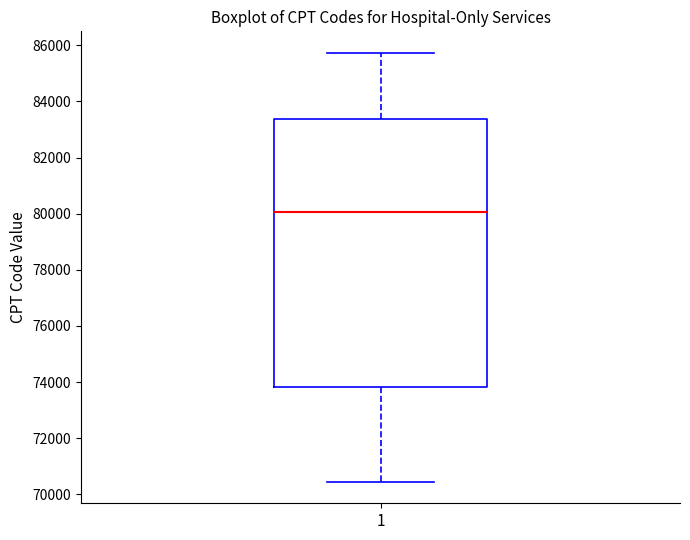

Transcribe this box plot: give where the median line is, the range the box spans, and where the two whiskers end, as read against the y-axis. The values are not printed on the chart, so give them approximately, as read against the axis.

median 80000, box 73800 to 83400, whiskers 70400 to 85800